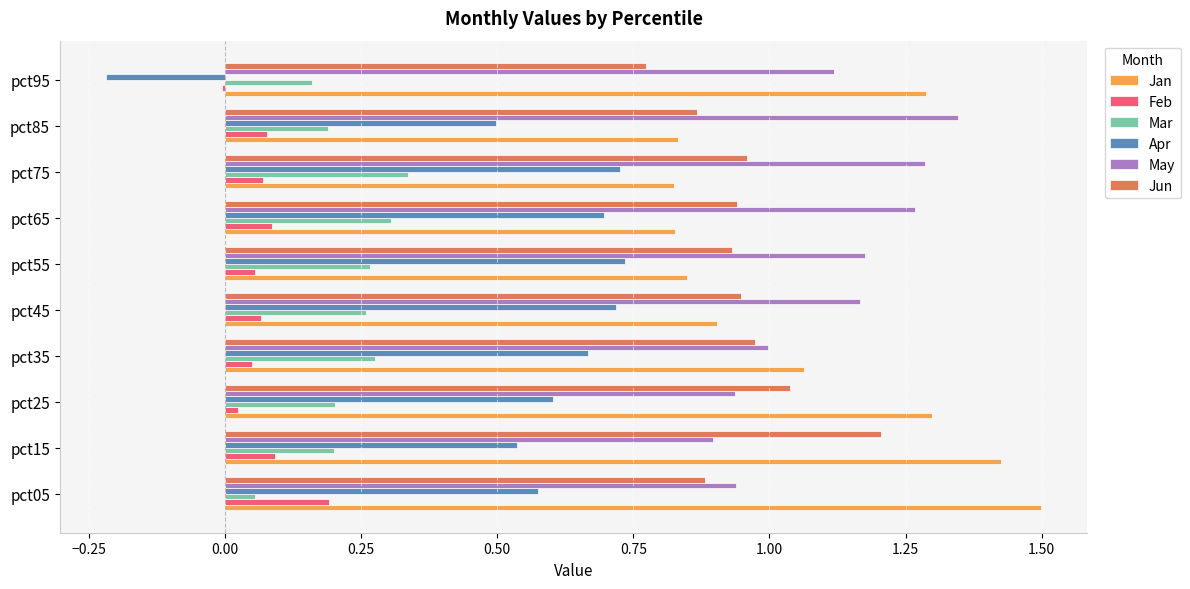

Between pct05 and pct35, which series saw the biggest shift?

Jan